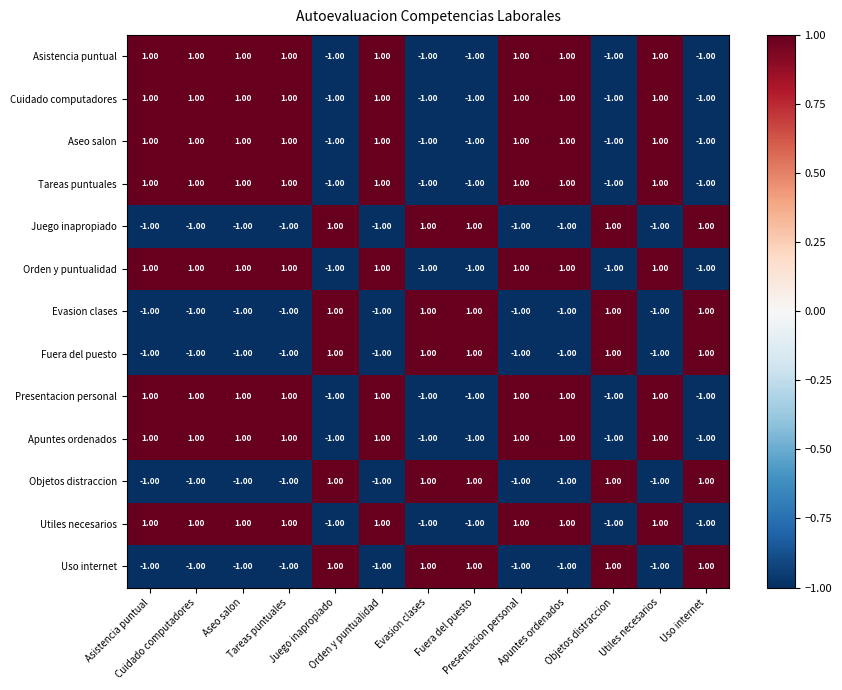

Which category has the lowest value across all series?

Juego inapropiado